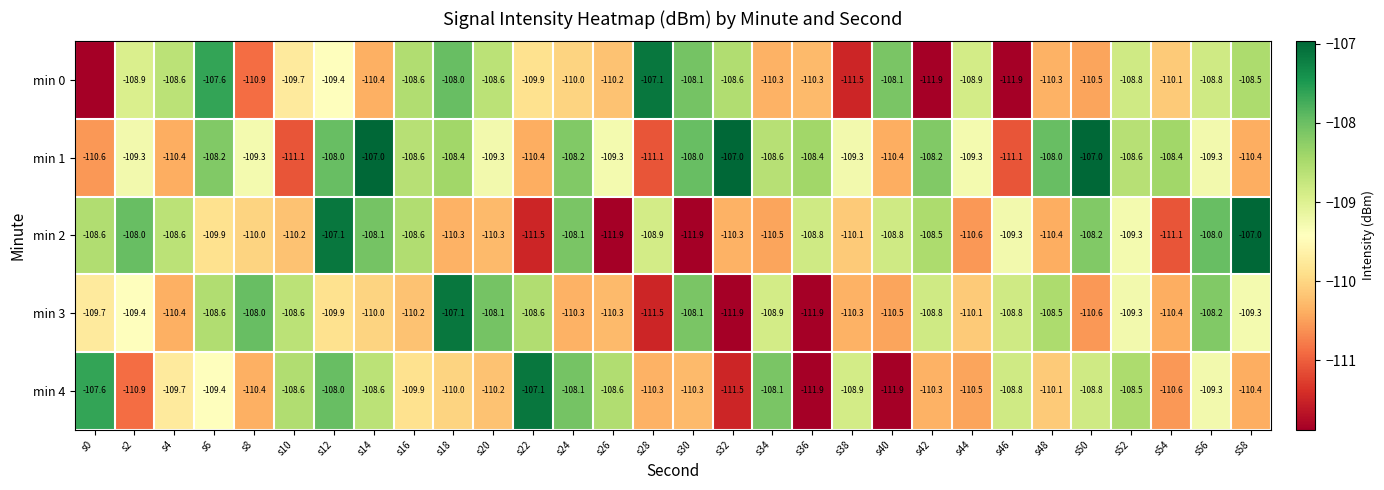

Count the number of data series in this chart.

5